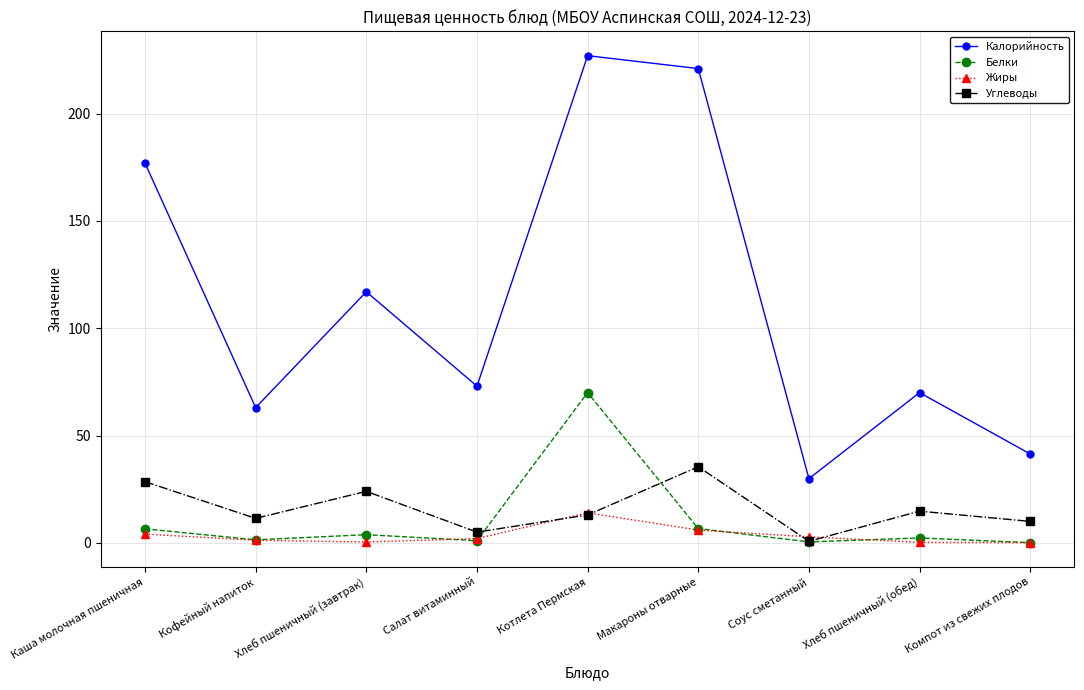

What is the highest value of the Жиры series?

14.0